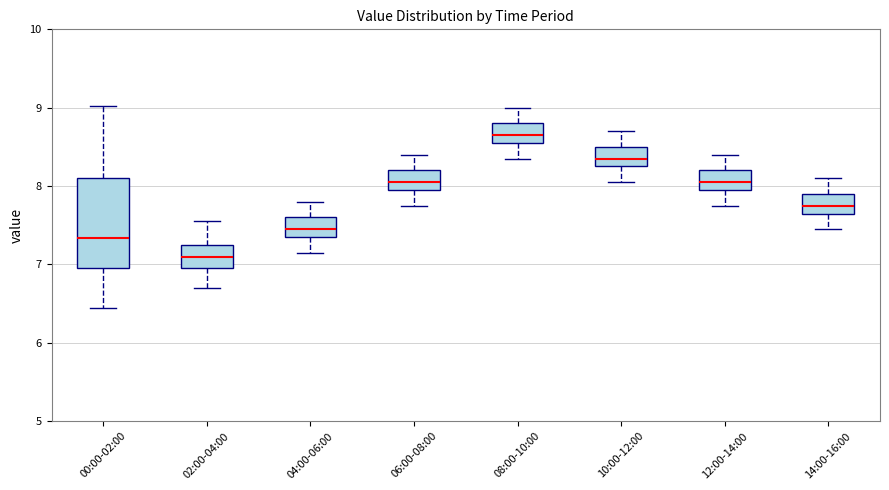

Which box has the lowest median line?

02:00-04:00